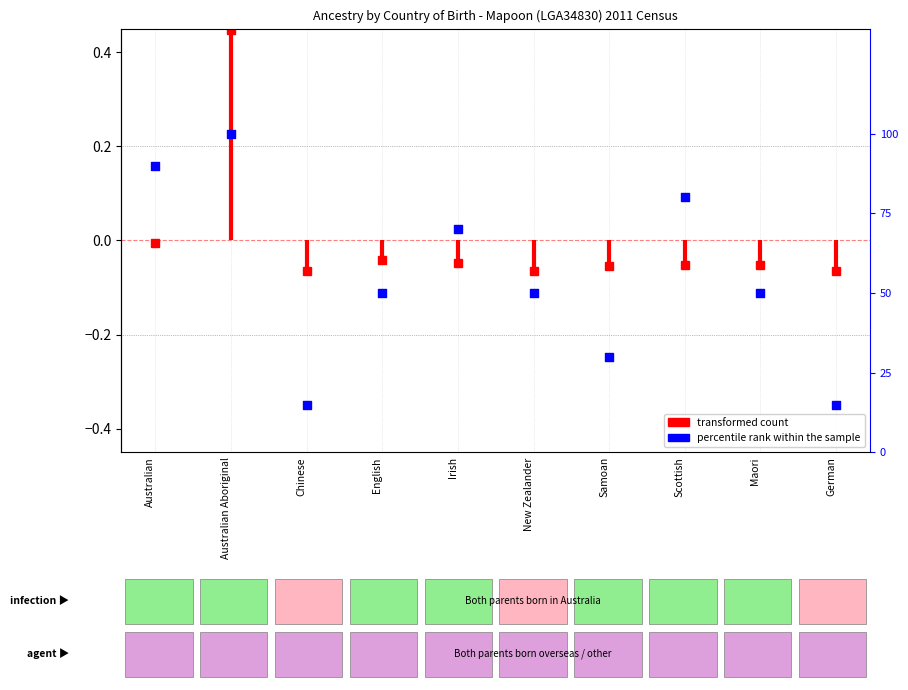

Which has a higher value, Australian or Australian Aboriginal?

Australian Aboriginal